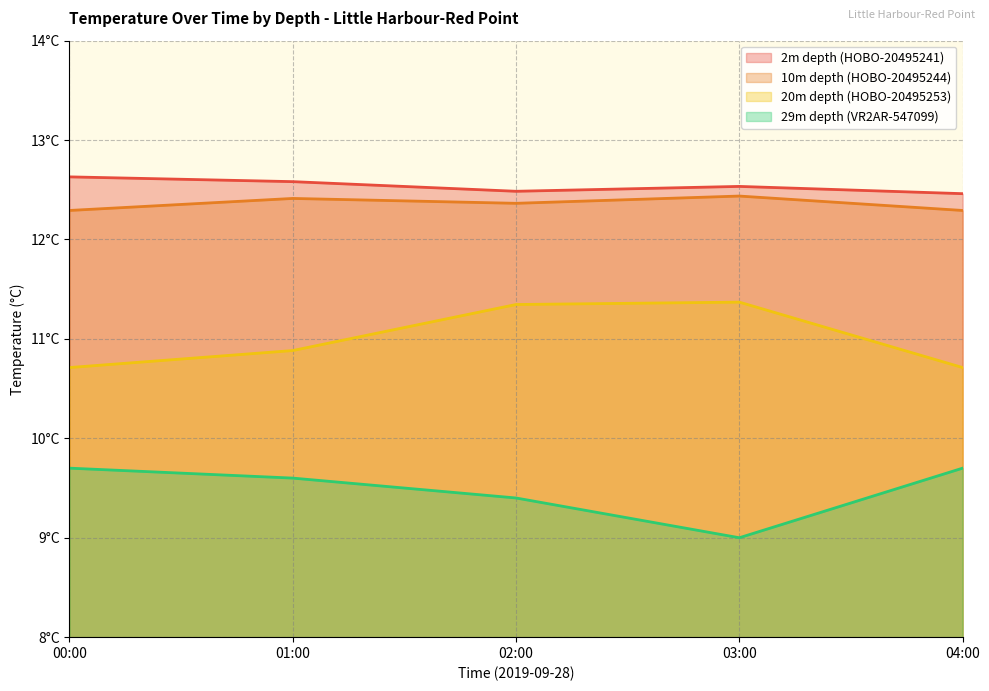

True or false: 29m depth (VR2AR-547099) and 2m depth (HOBO-20495241) cross at least once.

False